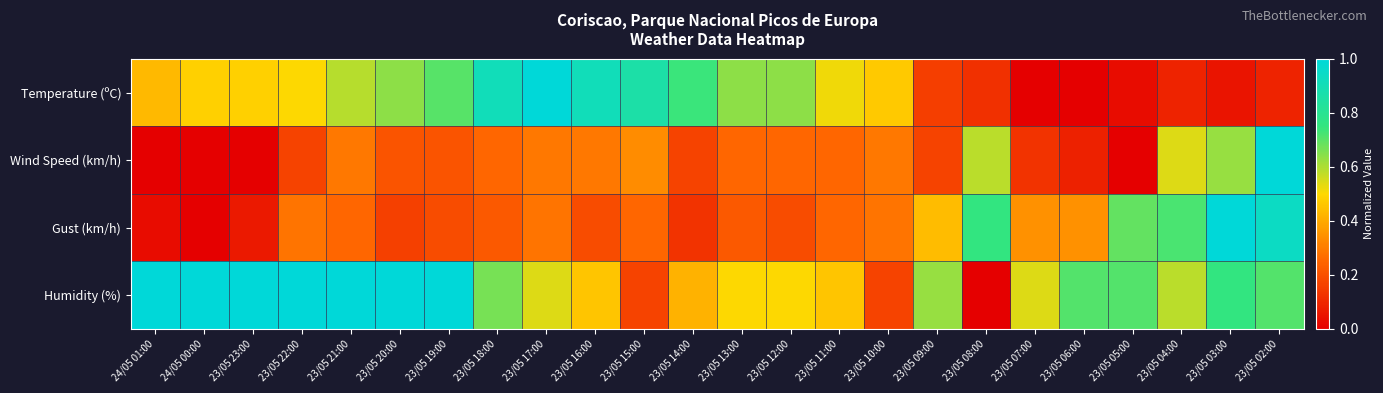

Reading right to left, extract all data points from this chart.

Temperature (ºC): 23/05 02:00=0.1	23/05 03:00=0.1	23/05 04:00=0.1	23/05 05:00=0.0	23/05 06:00=0.0	23/05 07:00=0.0	23/05 08:00=0.1	23/05 09:00=0.2	23/05 10:00=0.5	23/05 11:00=0.5	23/05 12:00=0.6	23/05 13:00=0.6	23/05 14:00=0.7	23/05 15:00=0.9	23/05 16:00=0.9	23/05 17:00=1.0	23/05 18:00=0.9	23/05 19:00=0.7	23/05 20:00=0.6	23/05 21:00=0.6	23/05 22:00=0.5	23/05 23:00=0.5	24/05 00:00=0.5	24/05 01:00=0.4
Wind Speed (km/h): 23/05 02:00=1.0	23/05 03:00=0.6	23/05 04:00=0.5	23/05 05:00=0.0	23/05 06:00=0.1	23/05 07:00=0.1	23/05 08:00=0.6	23/05 09:00=0.2	23/05 10:00=0.3	23/05 11:00=0.2	23/05 12:00=0.2	23/05 13:00=0.2	23/05 14:00=0.2	23/05 15:00=0.3	23/05 16:00=0.3	23/05 17:00=0.3	23/05 18:00=0.2	23/05 19:00=0.2	23/05 20:00=0.2	23/05 21:00=0.3	23/05 22:00=0.2	23/05 23:00=0.0	24/05 00:00=0.0	24/05 01:00=0.0
Gust (km/h): 23/05 02:00=0.9	23/05 03:00=1.0	23/05 04:00=0.7	23/05 05:00=0.7	23/05 06:00=0.3	23/05 07:00=0.3	23/05 08:00=0.8	23/05 09:00=0.4	23/05 10:00=0.3	23/05 11:00=0.2	23/05 12:00=0.2	23/05 13:00=0.2	23/05 14:00=0.1	23/05 15:00=0.2	23/05 16:00=0.2	23/05 17:00=0.3	23/05 18:00=0.2	23/05 19:00=0.2	23/05 20:00=0.2	23/05 21:00=0.2	23/05 22:00=0.3	23/05 23:00=0.1	24/05 00:00=0.0	24/05 01:00=0.0
Humidity (%): 23/05 02:00=0.7	23/05 03:00=0.8	23/05 04:00=0.6	23/05 05:00=0.7	23/05 06:00=0.7	23/05 07:00=0.5	23/05 08:00=0.0	23/05 09:00=0.6	23/05 10:00=0.2	23/05 11:00=0.5	23/05 12:00=0.5	23/05 13:00=0.5	23/05 14:00=0.4	23/05 15:00=0.2	23/05 16:00=0.5	23/05 17:00=0.5	23/05 18:00=0.7	23/05 19:00=1.0	23/05 20:00=1.0	23/05 21:00=1.0	23/05 22:00=1.0	23/05 23:00=1.0	24/05 00:00=1.0	24/05 01:00=1.0